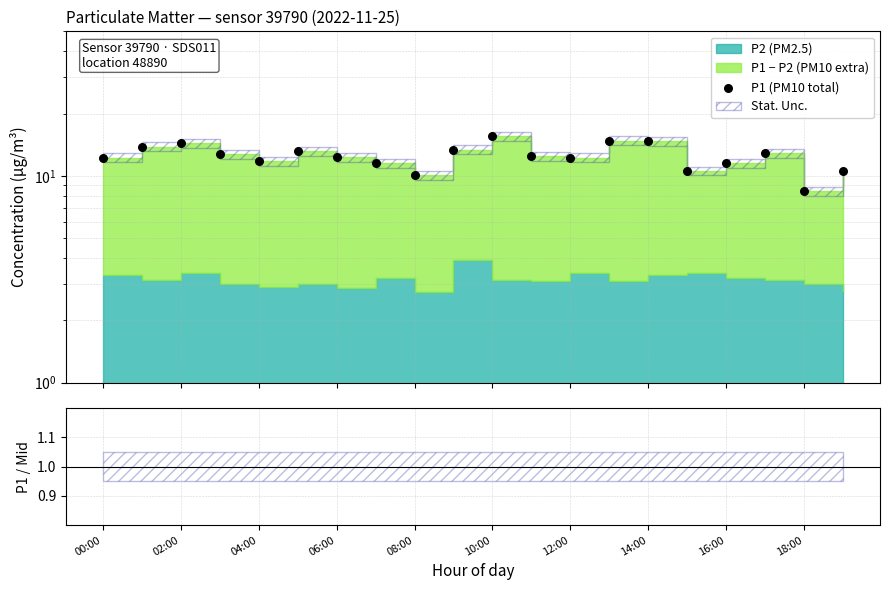

Is the value of P1 (PM10 total) at 06:00 greater than the value of P1 / mid-stack at 00:00?

Yes